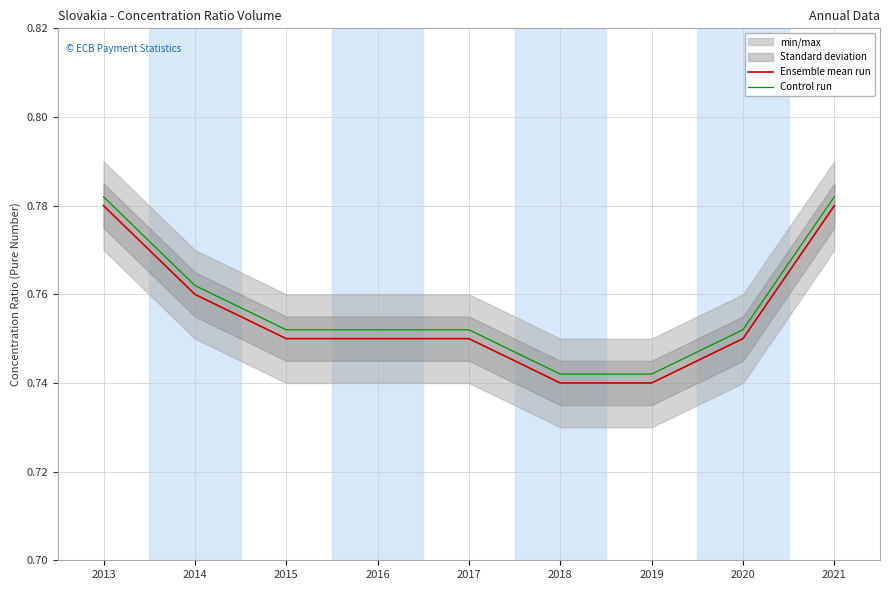

Is it true that Control run equals 0.8 at 2020?

True